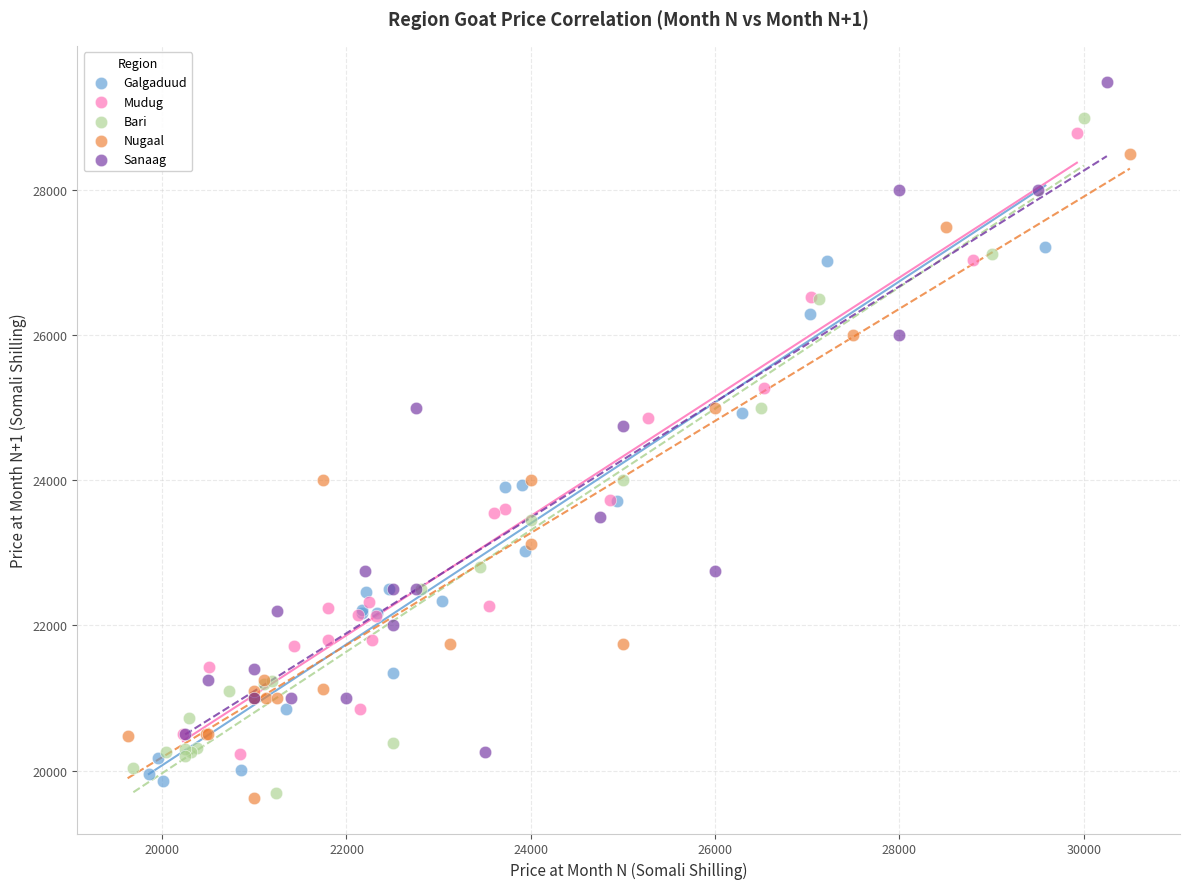

Which series reaches the maximum Y coordinate?

Sanaag